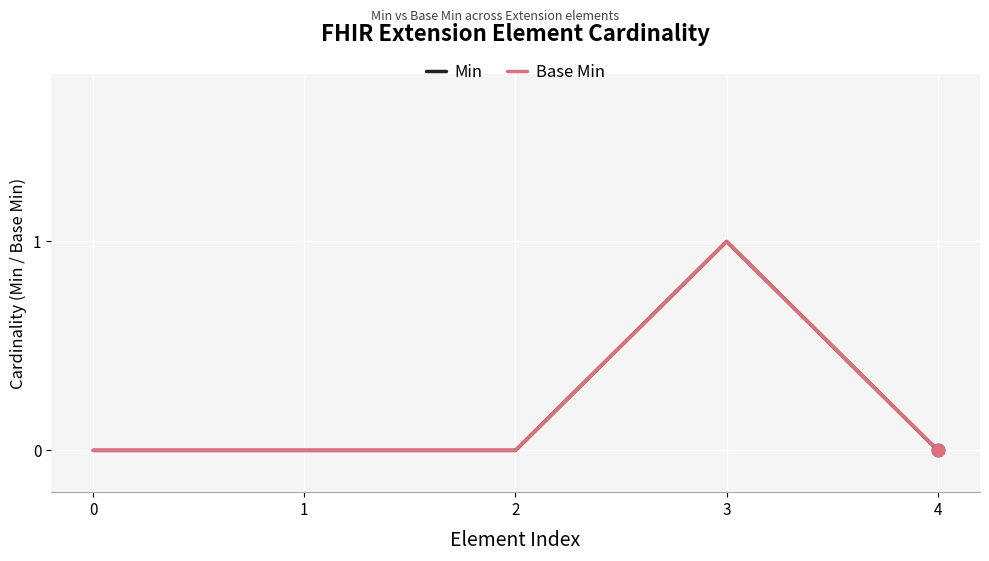

At how many categories does at least one series exceed 0?

1